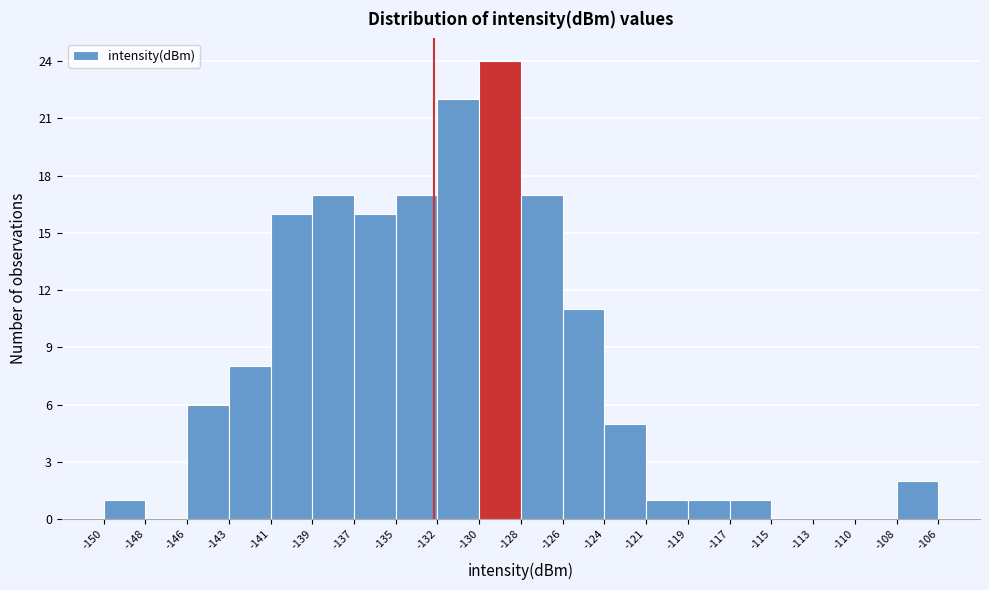

Which range on the x-axis has the tallest bar?

-130 to -128